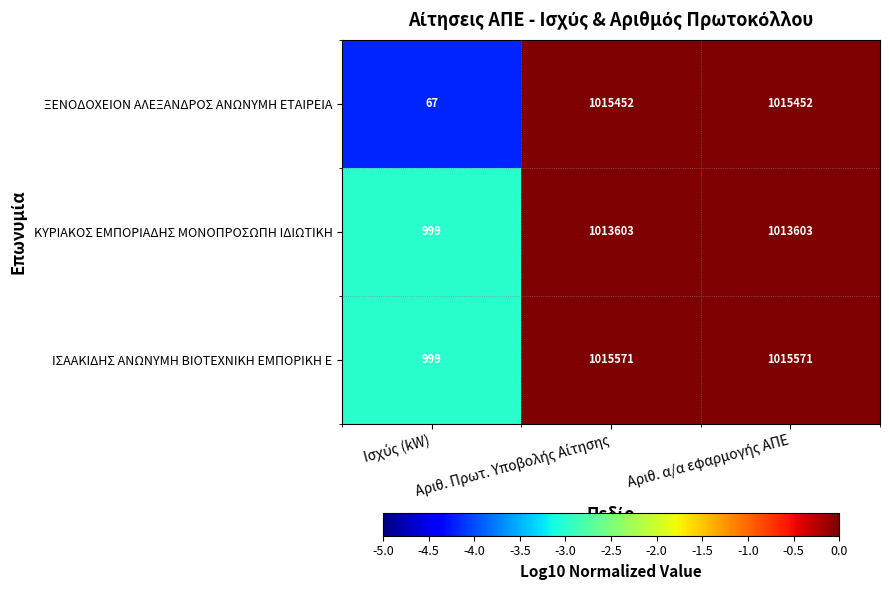

What is the difference between the maximum and minimum values in the ΙΣΑΑΚΙΔΗΣ ΑΝΩΝΥΜΗ ΒΙΟΤΕΧΝΙΚΗ ΕΜΠΟΡΙΚΗ Ε series?

1014572